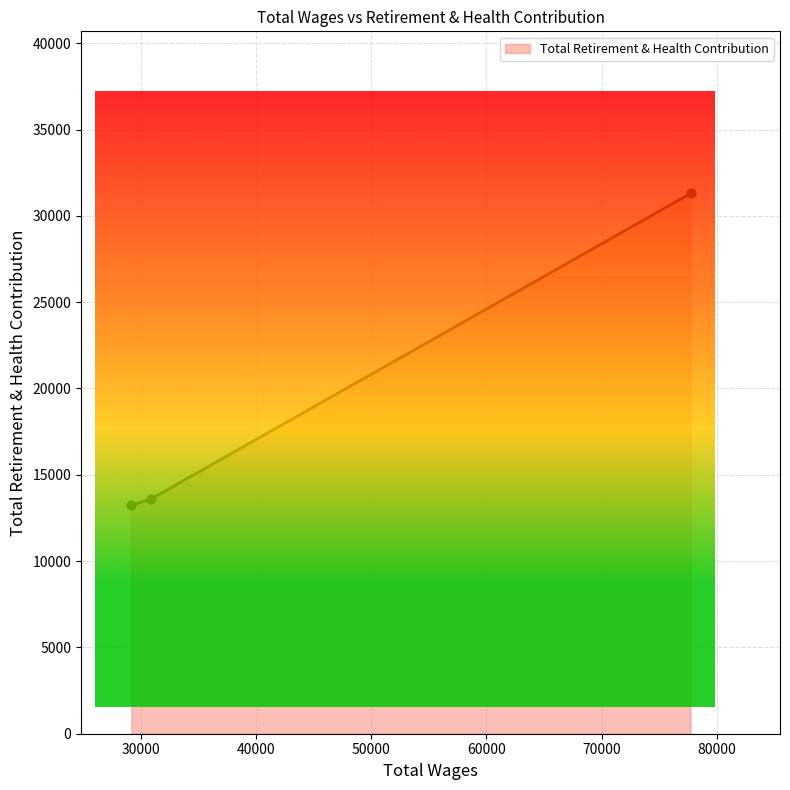

What is the difference between the maximum and second lowest values?

17715